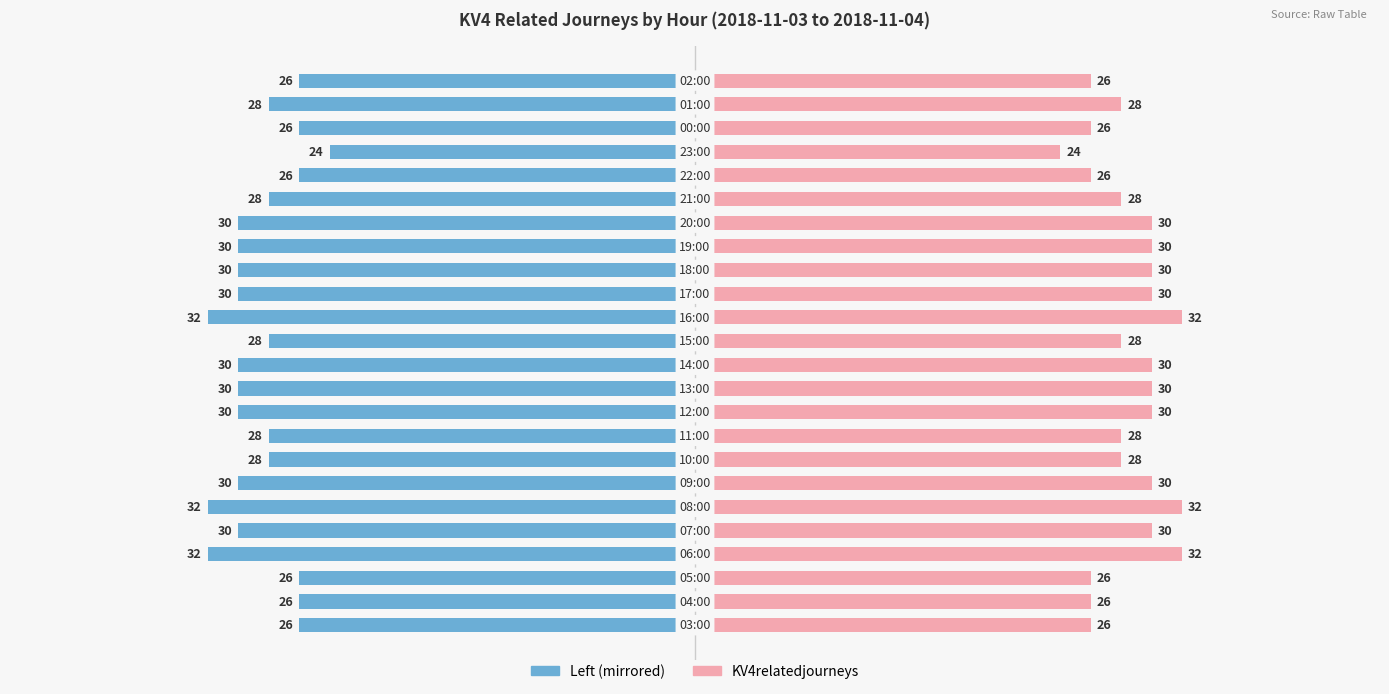

Rank the series at 17 from lowest to highest value.

KV4relatedjourneys (left), KV4relatedjourneys